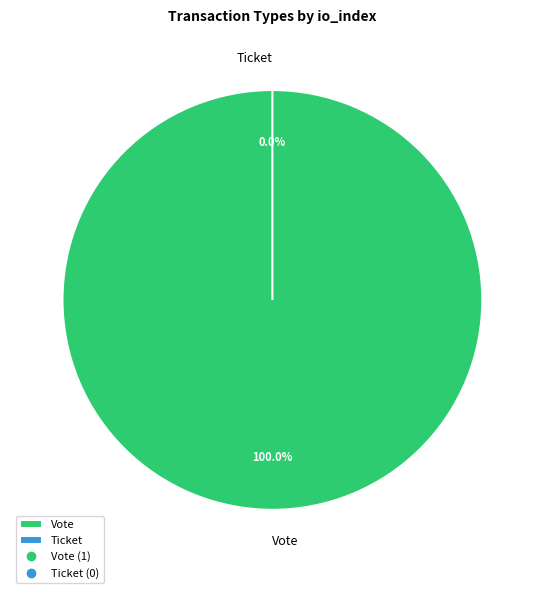

How many slices are in this pie chart?

2